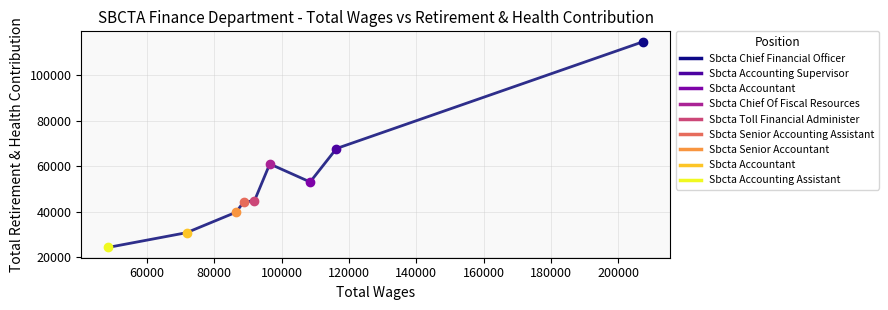

What is the sum of all values?

480589